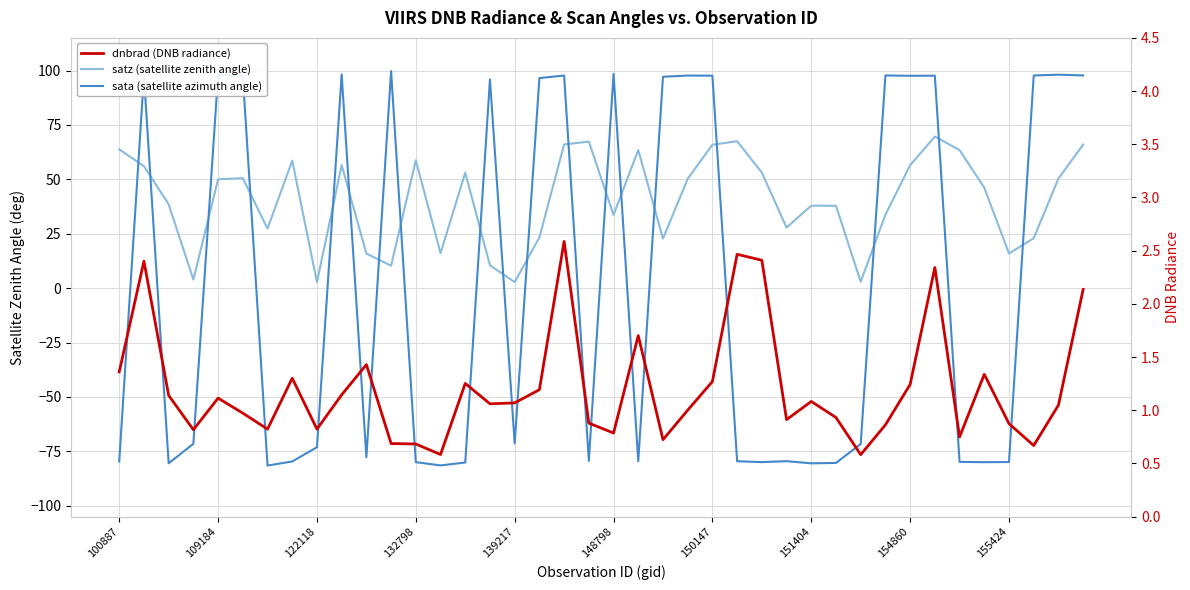

What is the sum of all sata (satellite azimuth angle) values?

32.4